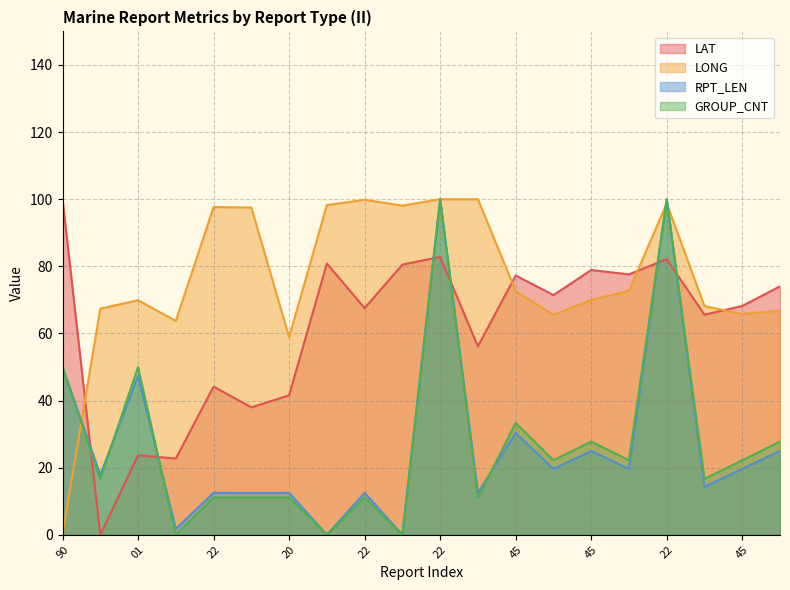

What is the label of the 13th point from the right?

22